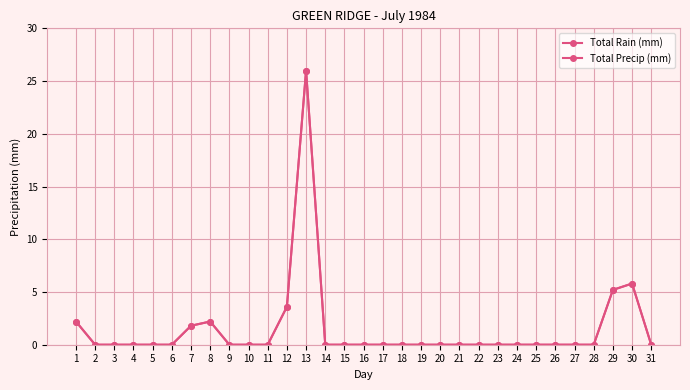

Which series has the widest spread of values?

Total Rain (mm)